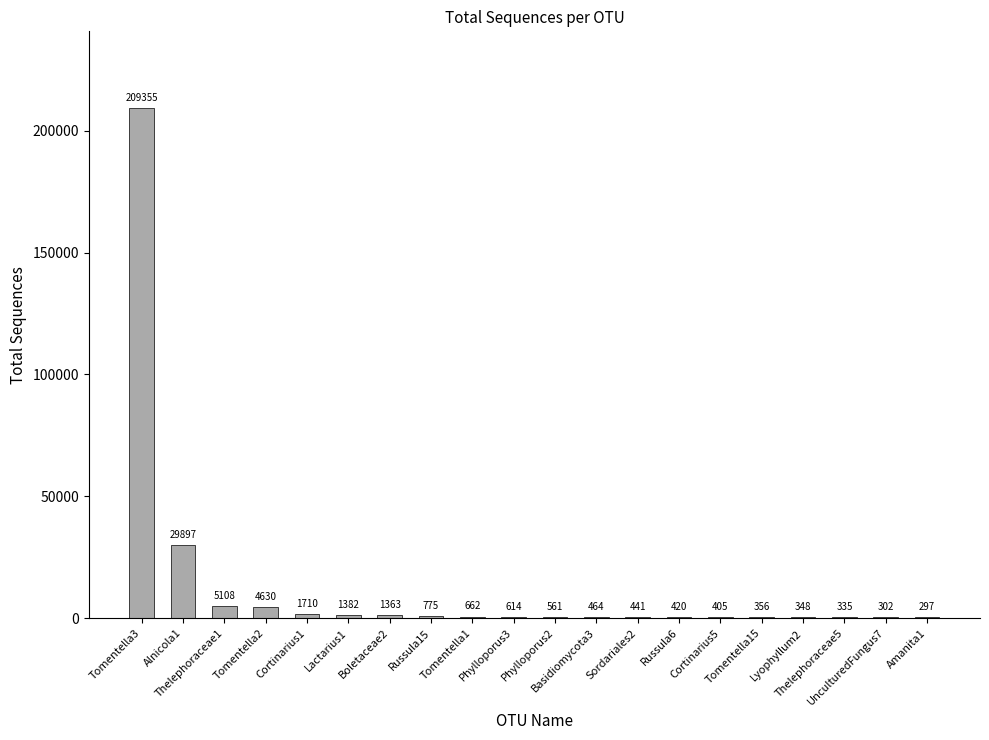

What is the sum of all values?

259425